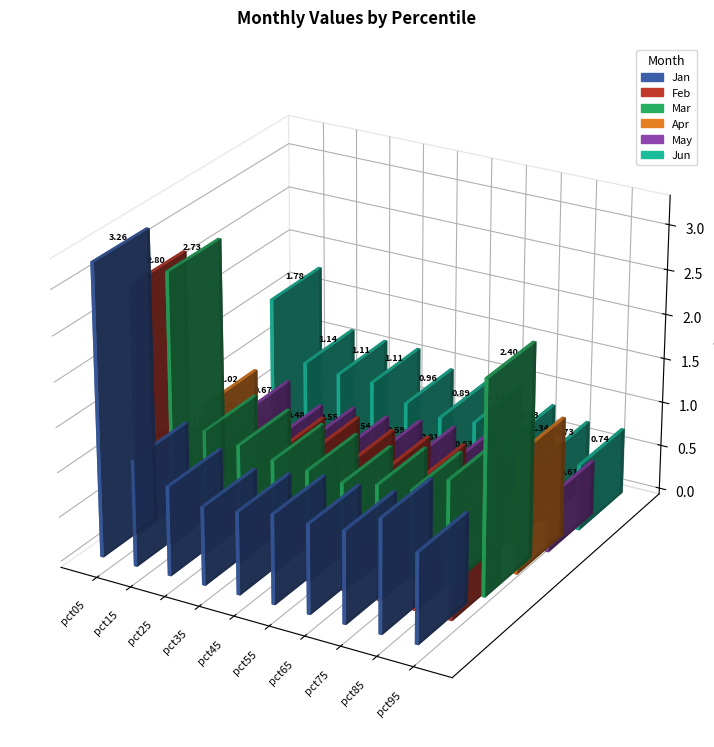

Which category has the lowest value in the May series?

pct15